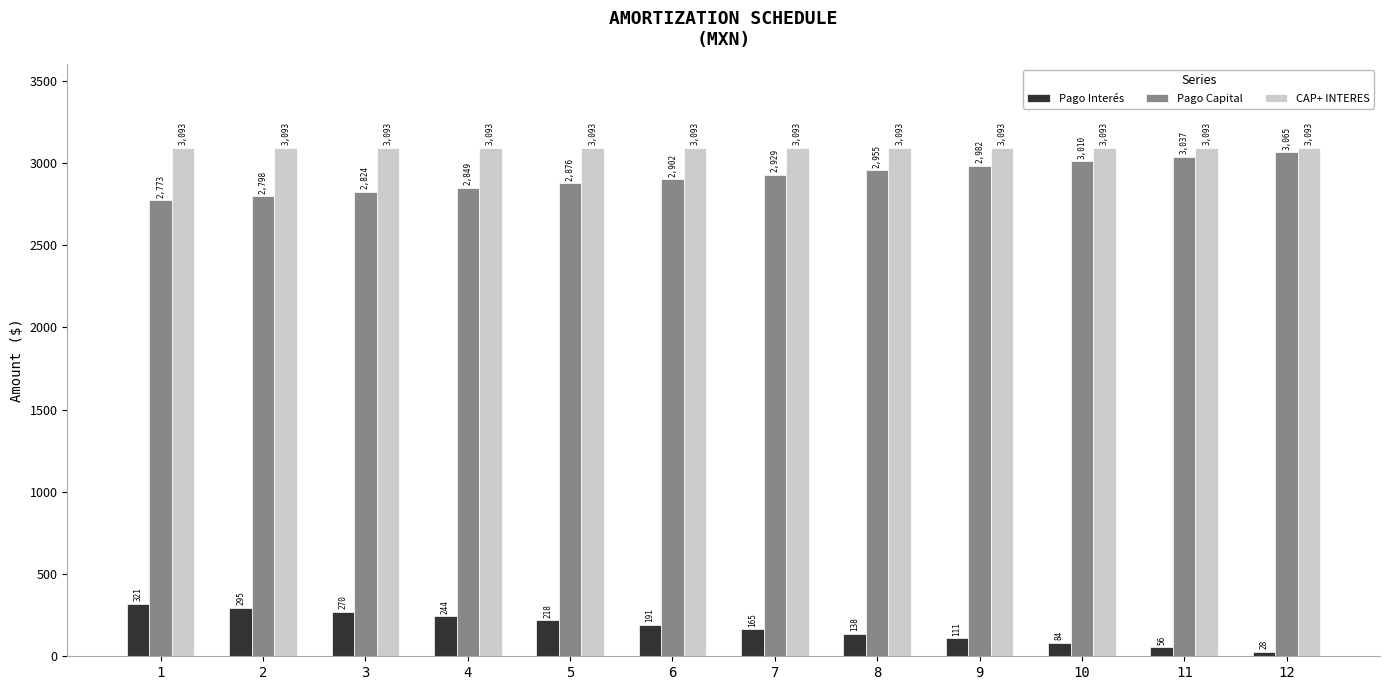

What is the maximum value for Pago Interés?

320.8